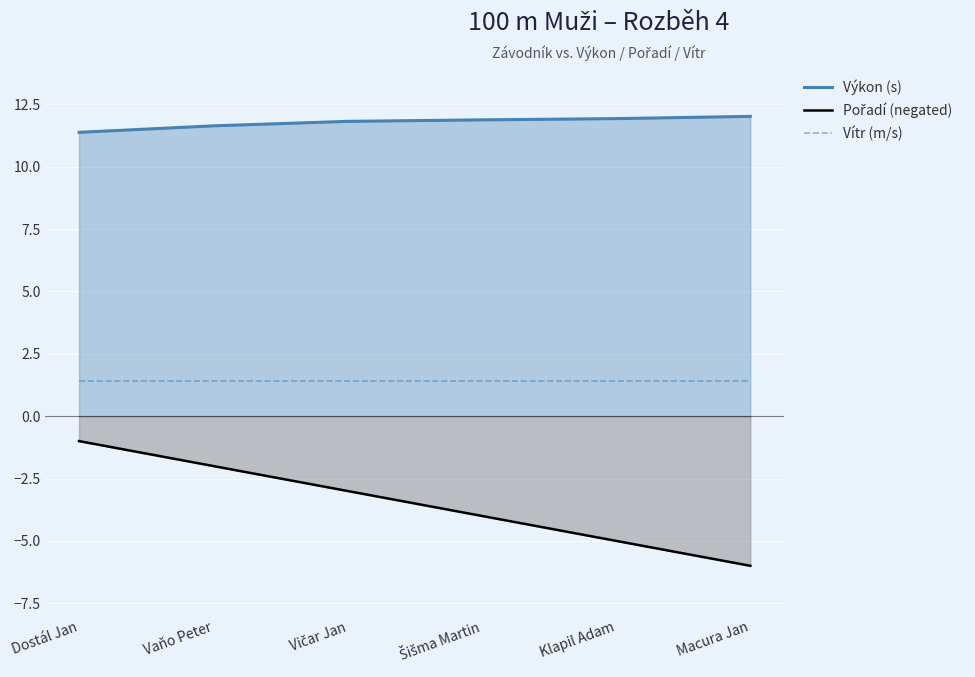

True or false: Pořadí (negated) and Vítr (m/s) cross at least once.

False